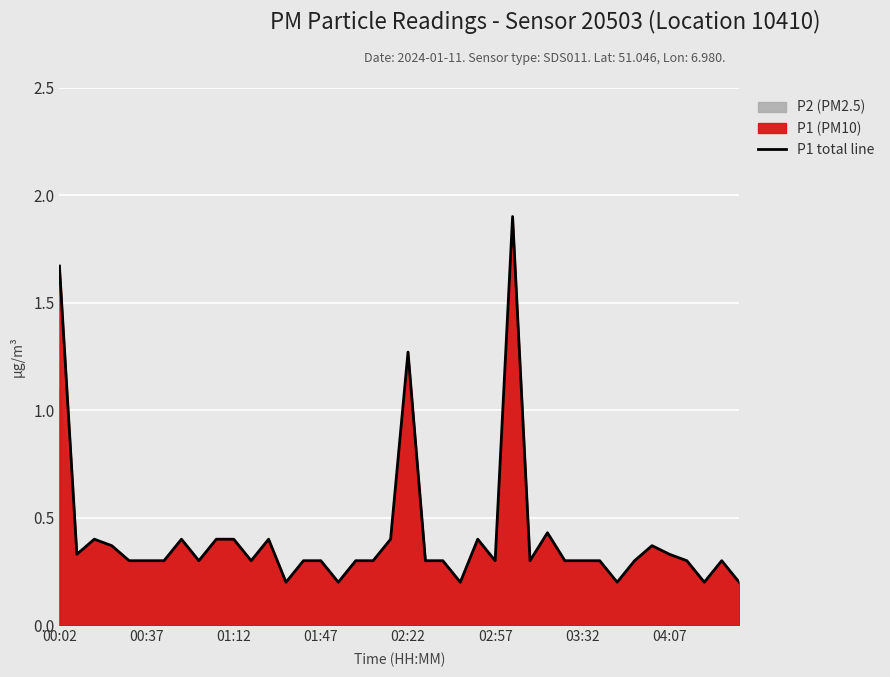

The value of P1 total line at 00:37 is 0.3. True or false?

True